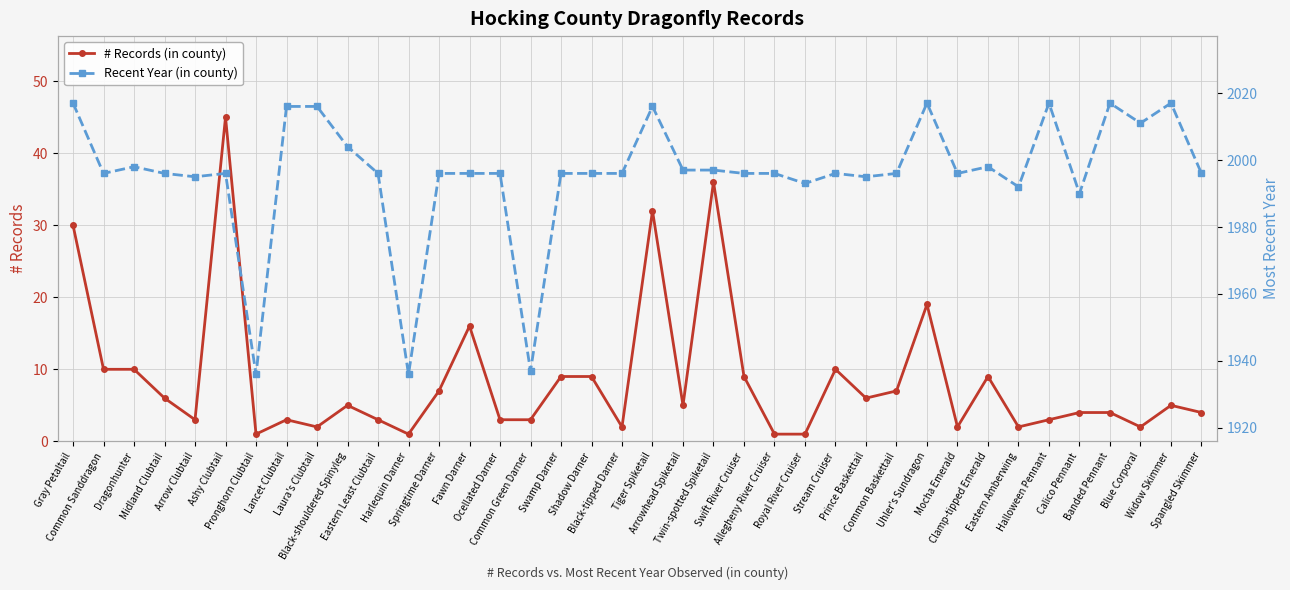

At which label does Recent Year (in county) first exceed 1996?

Gray Petaltail